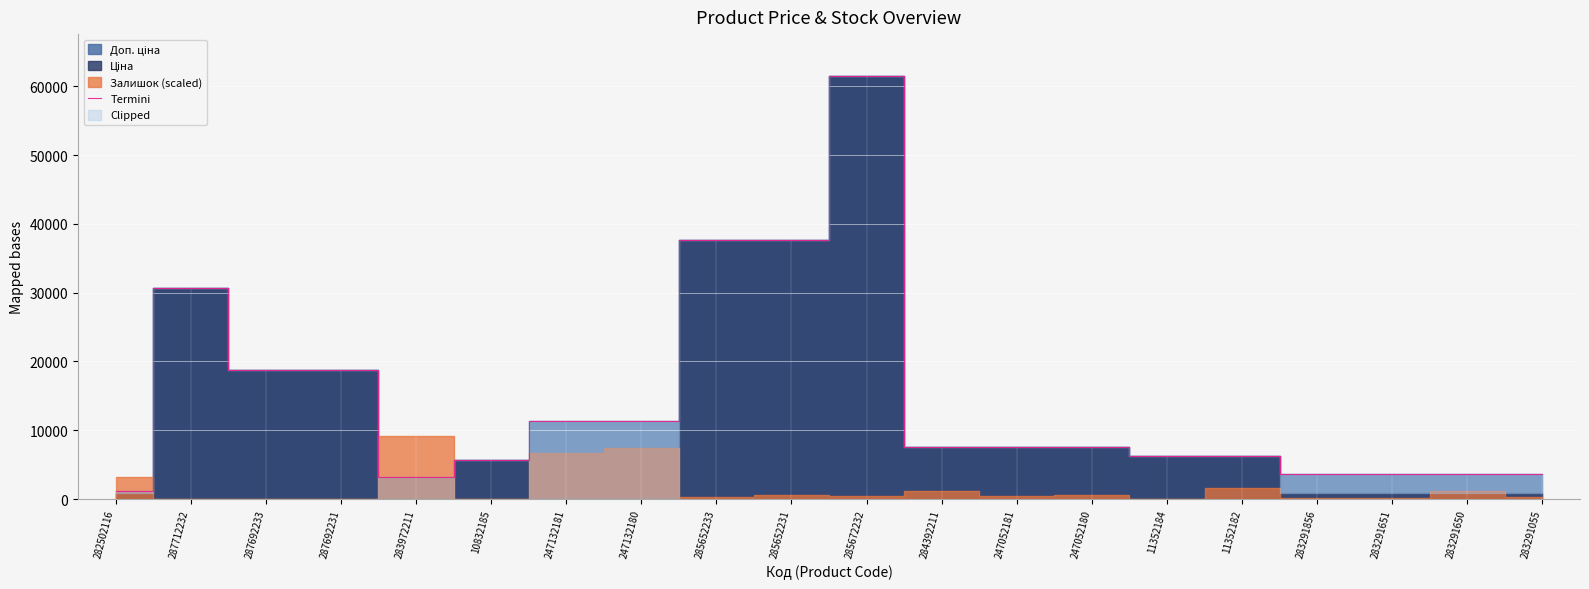

What position from the left is 11352182?

16